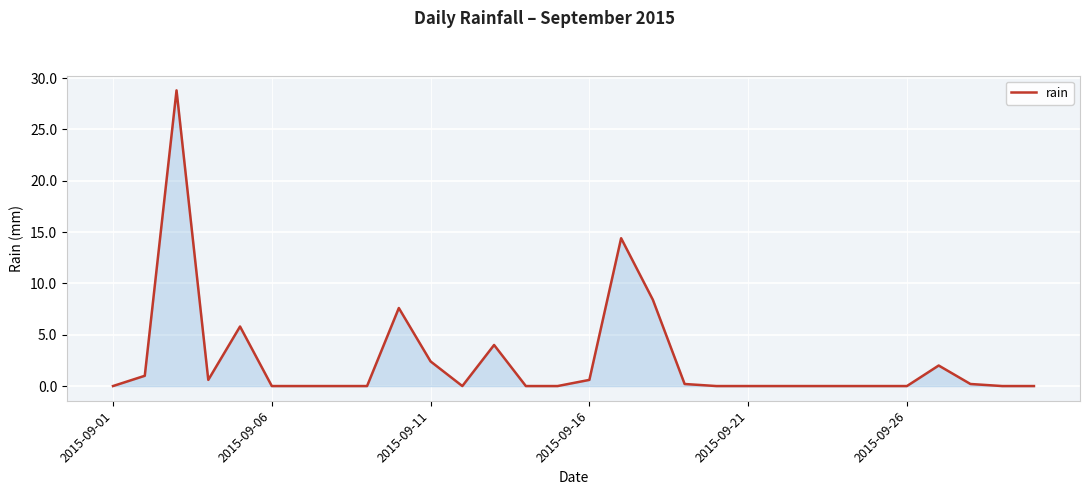

Reading right to left, what are all the values shown in this chart?

0.0	0.0	0.2	2.0	0.0	0.0	0.0	0.0	0.0	0.0	0.0	0.2	8.4	14.4	0.6	0.0	0.0	4.0	0.0	2.4	7.6	0.0	0.0	0.0	0.0	5.8	0.6	28.8	1.0	0.0